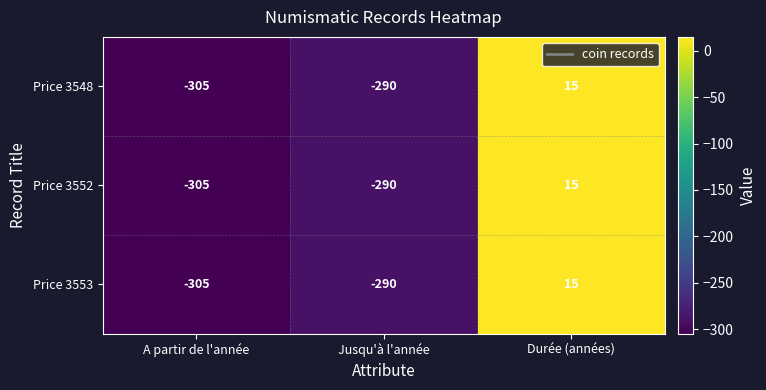

Is it true that Price 3552 equals 9 at Durée (années)?

False